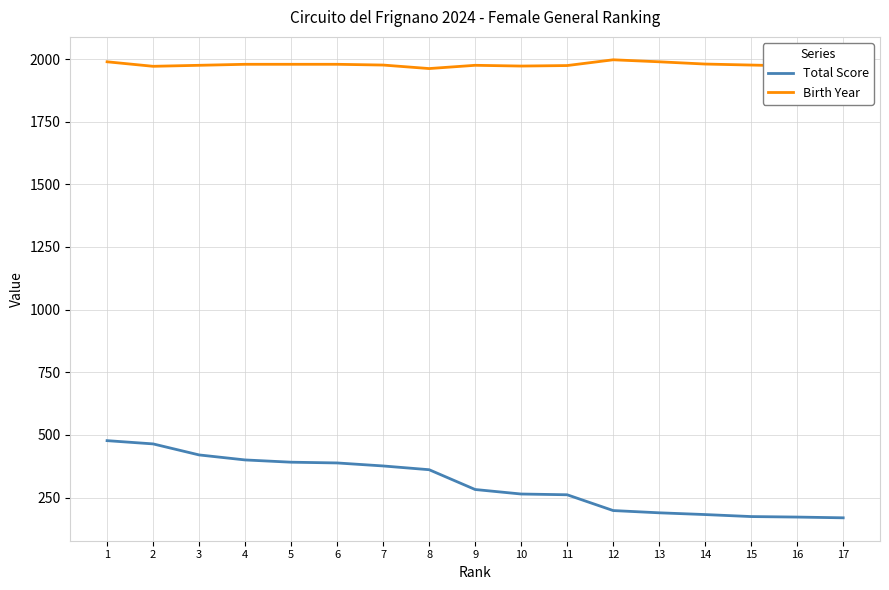

How many lines are shown in the chart?

2